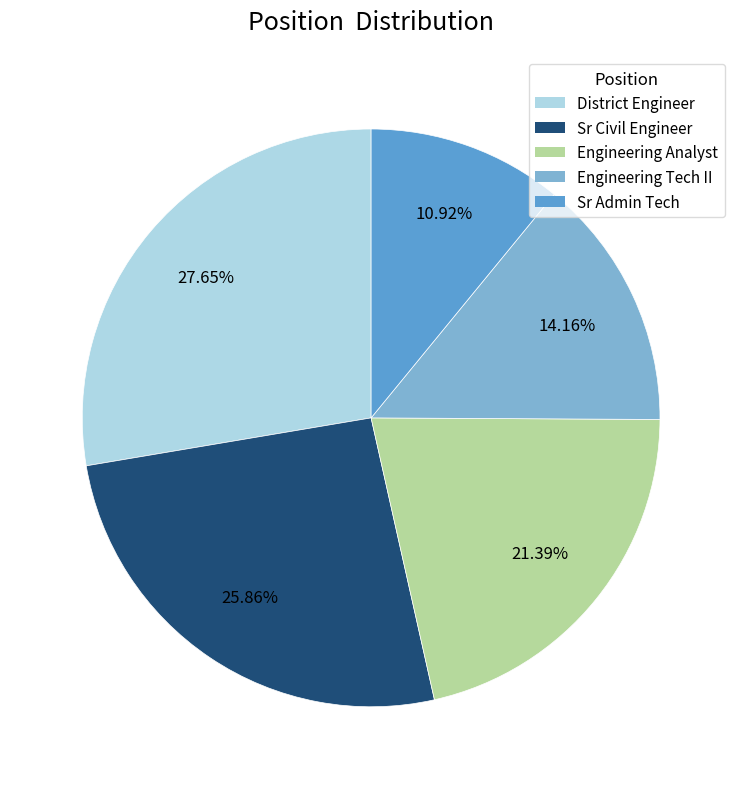

Is the sum of Sr Admin Tech and District Engineer greater than half?

No